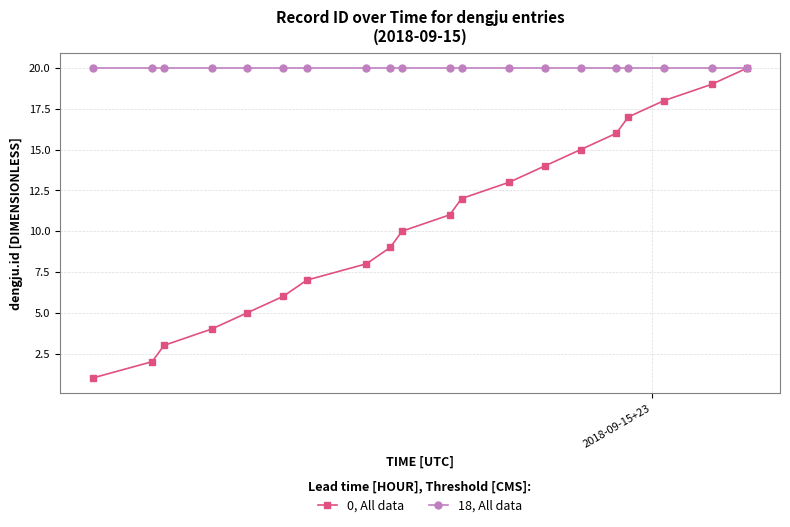

Reading right to left, extract all data points from this chart.

0, All data: 20	19	18	17	16	15	14	13	12	11	10	9	8	7	6	5	4	3	2	1
18, All data: 20	20	20	20	20	20	20	20	20	20	20	20	20	20	20	20	20	20	20	20